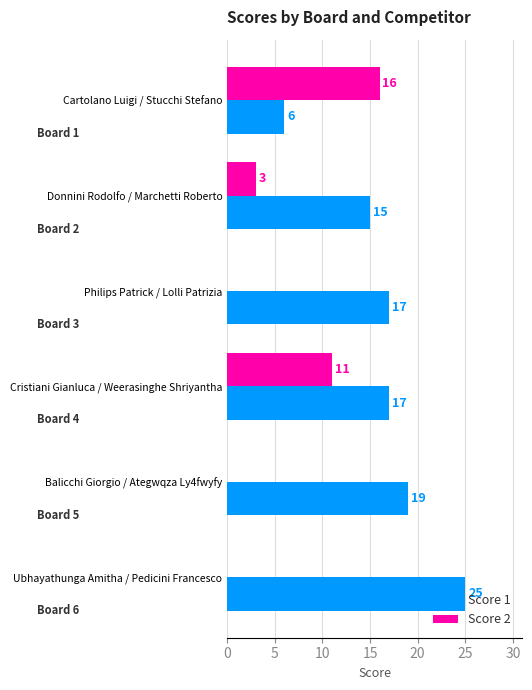

Is the value of Score 2 at Cartolano Luigi / Stucchi Stefano greater than the value of Score 1 at Philips Patrick / Lolli Patrizia?

No